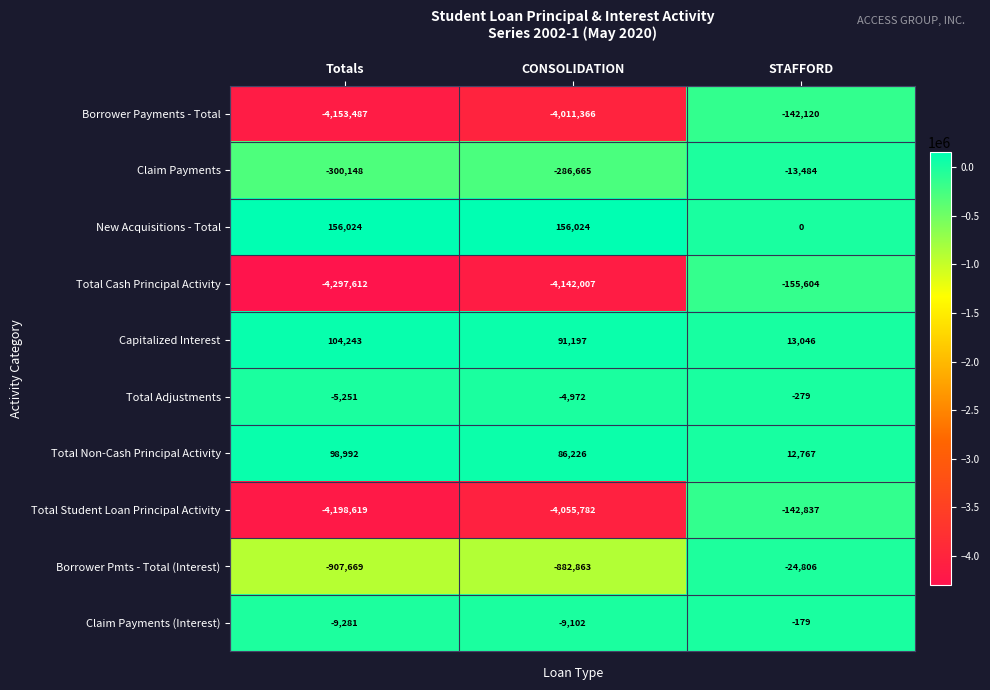

Which category has the lowest value in the Total Student Loan Principal Activity series?

Totals